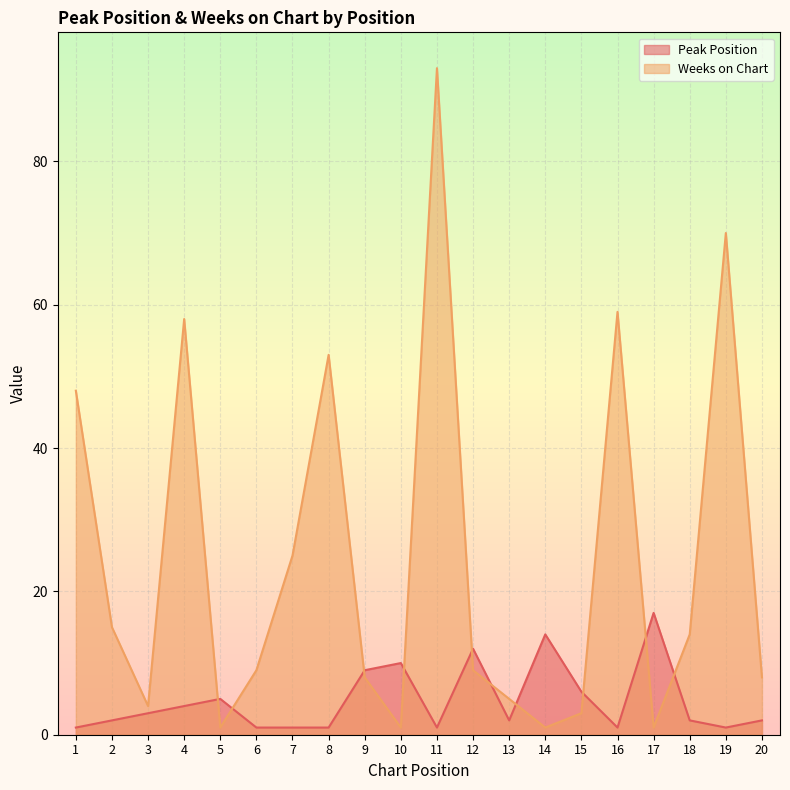

How many interior local peaks does the Peak Position series have?

5